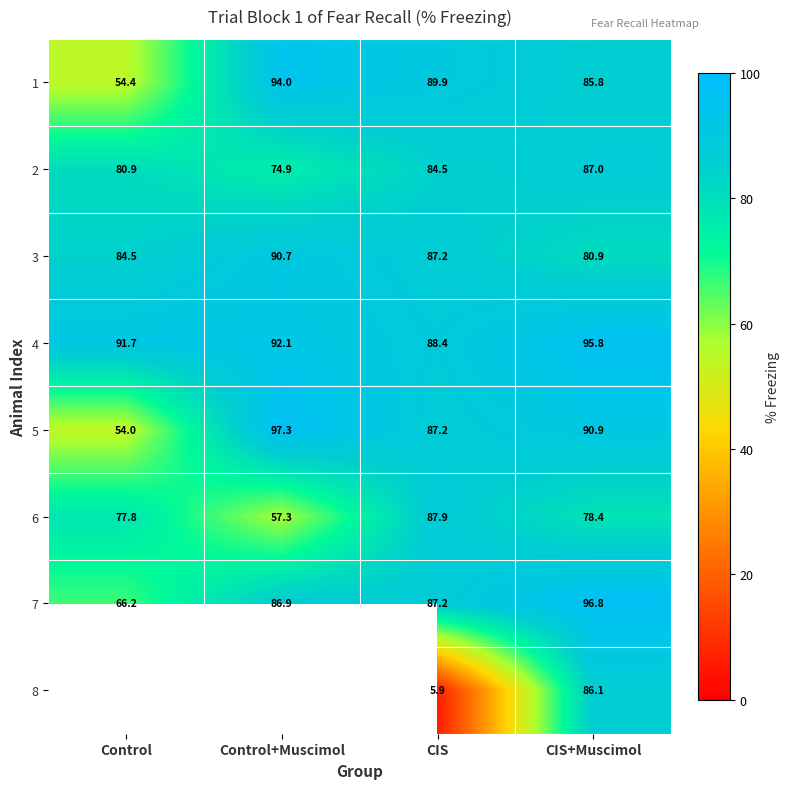

What is the sum of the 2 values at CIS and Control+Muscimol?

159.4